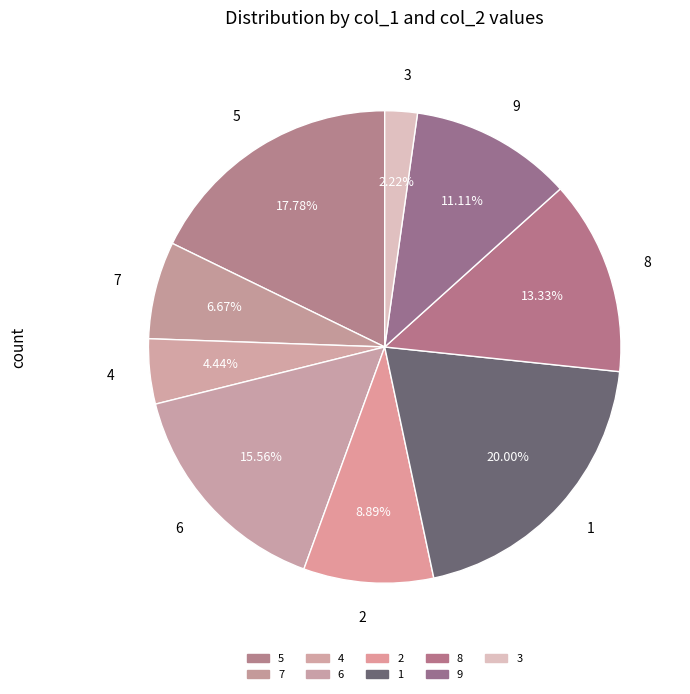

Count the number of slices in the pie.

9